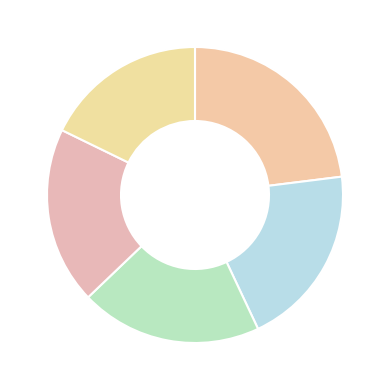

How many slices are in this pie chart?

5